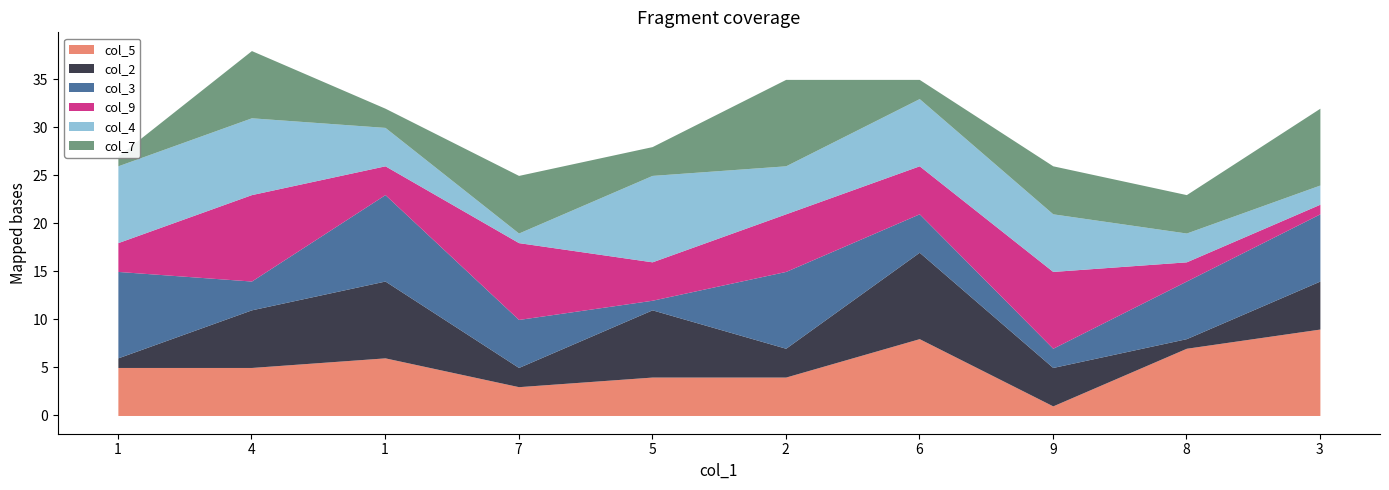

The col_3 series shows 2 at 9. True or false?

True